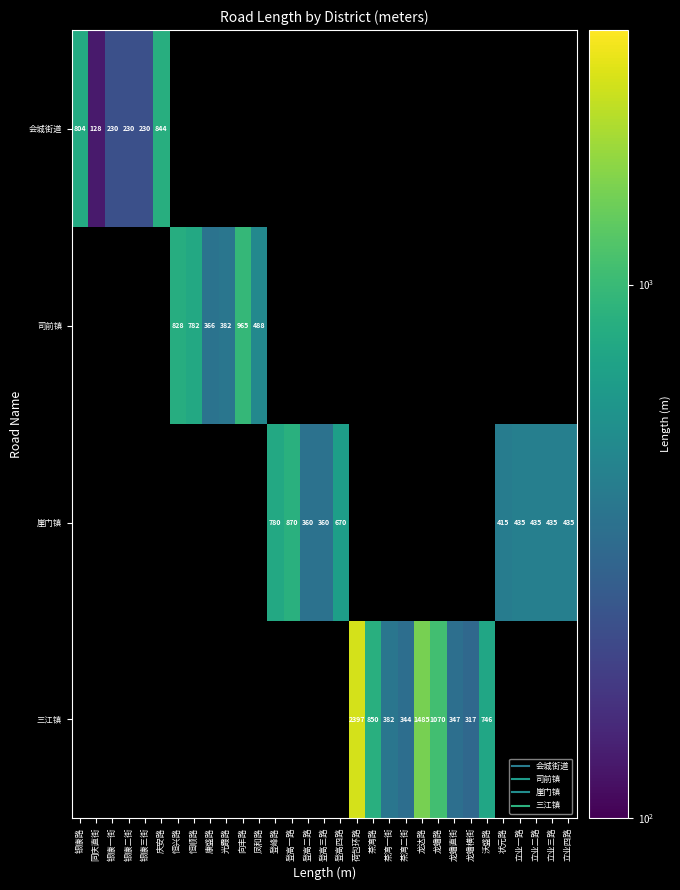

Where does the 崖门镇 series first go above 435?

登峰路